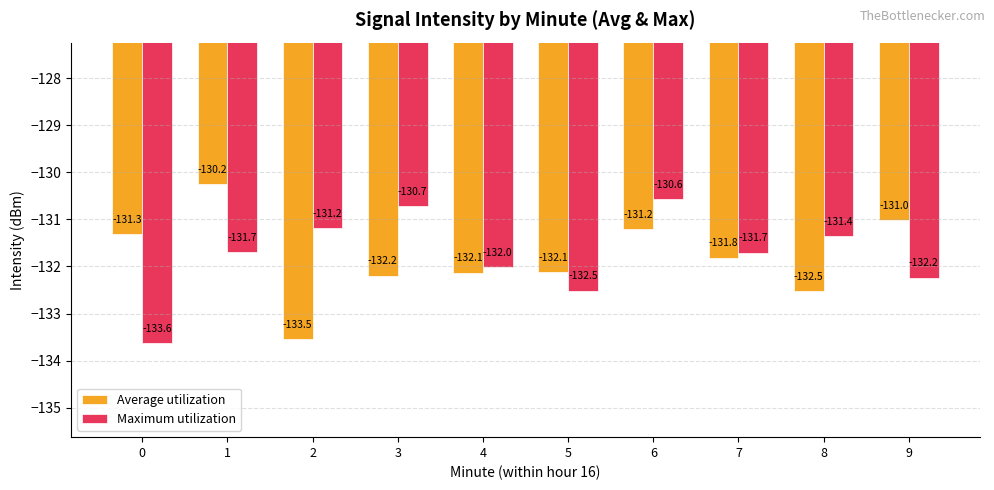

How many bars are there in each group?

2